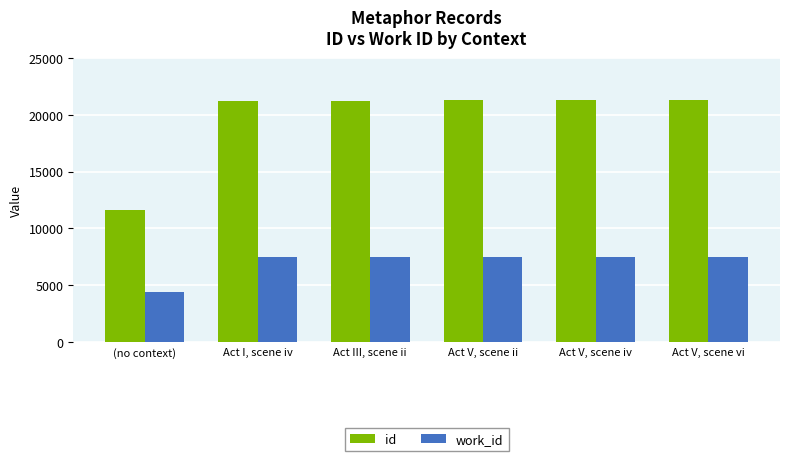

Count the number of categories in the chart.

6